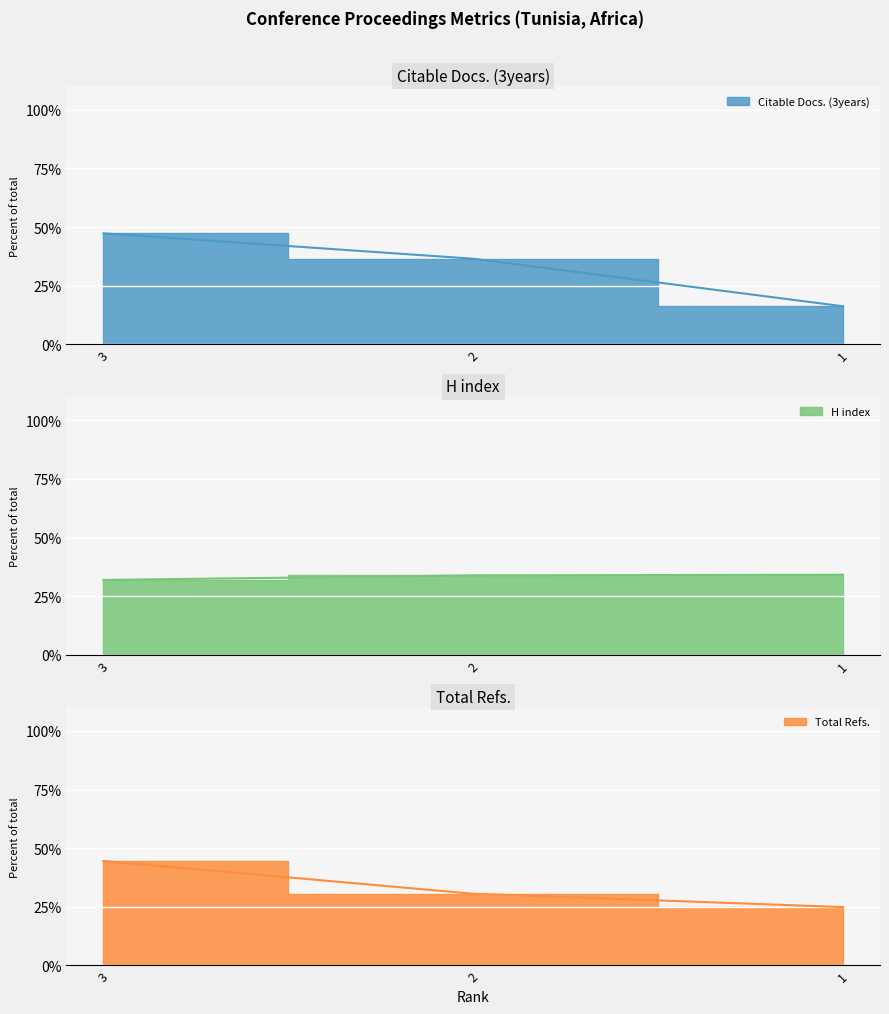

True or false: H index has a value of 56.9 at 3.

False